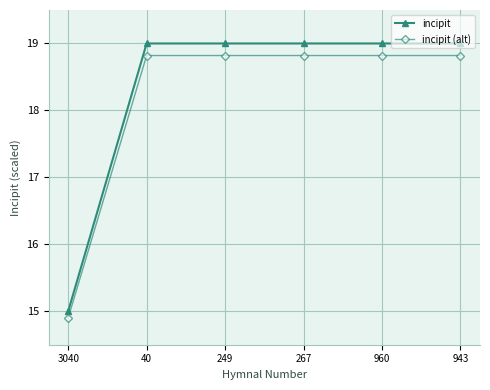

What is the label of the 1st point from the left?

3040